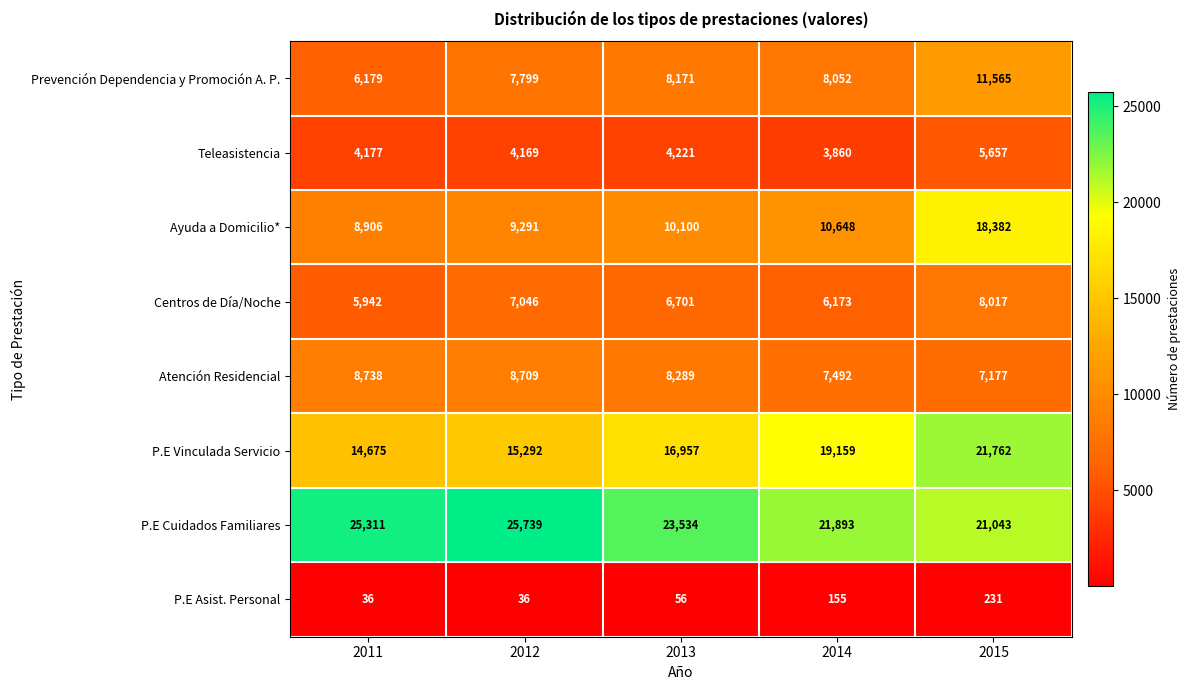

Is it true that P.E Vinculada Servicio equals 9468 at 2012?

False